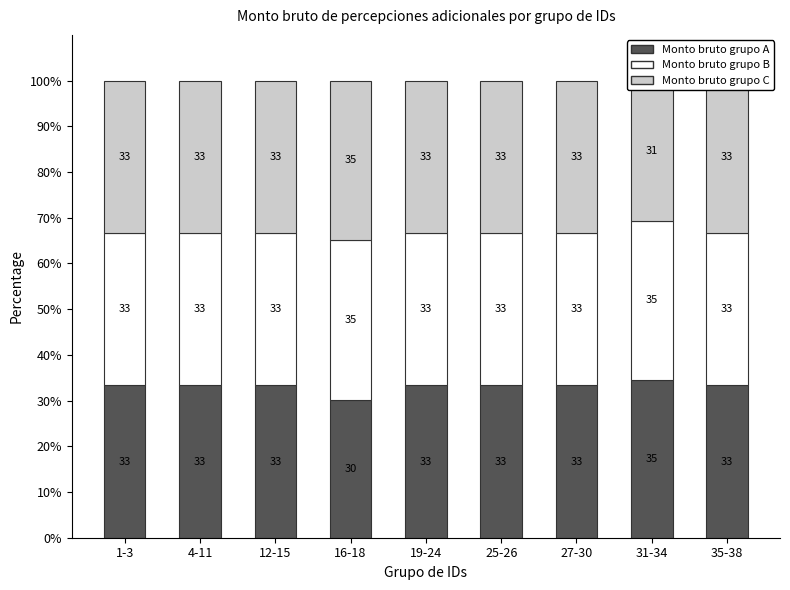

The value of Monto bruto grupo C at 19-24 is 33.3. True or false?

True